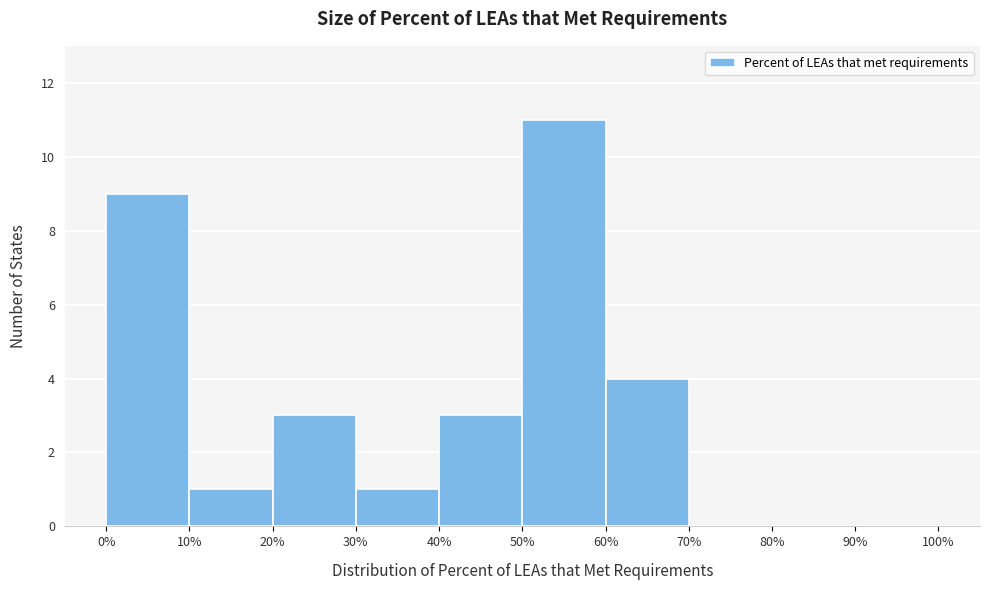

Over which range of the x-axis is the bar tallest?

50% to 60%